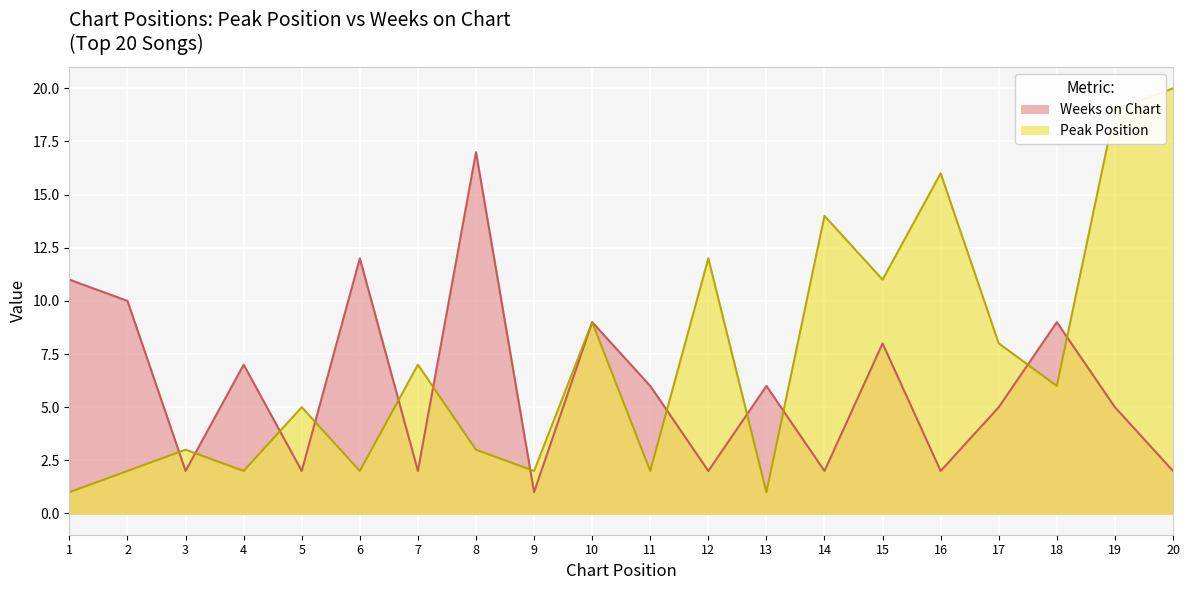

Between 1 and 9, which series saw the biggest shift?

Weeks on Chart